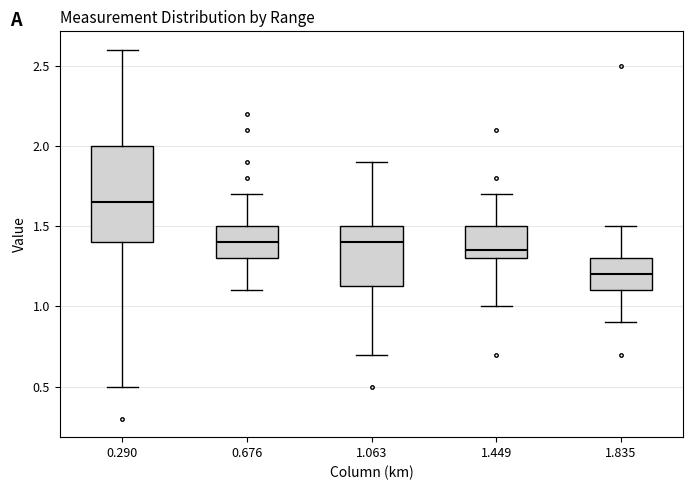

Where does the lower whisker of the box at x = 0.676 end on the y-axis? The values are not printed on the chart, so give them approximately, as read against the axis.

1.10